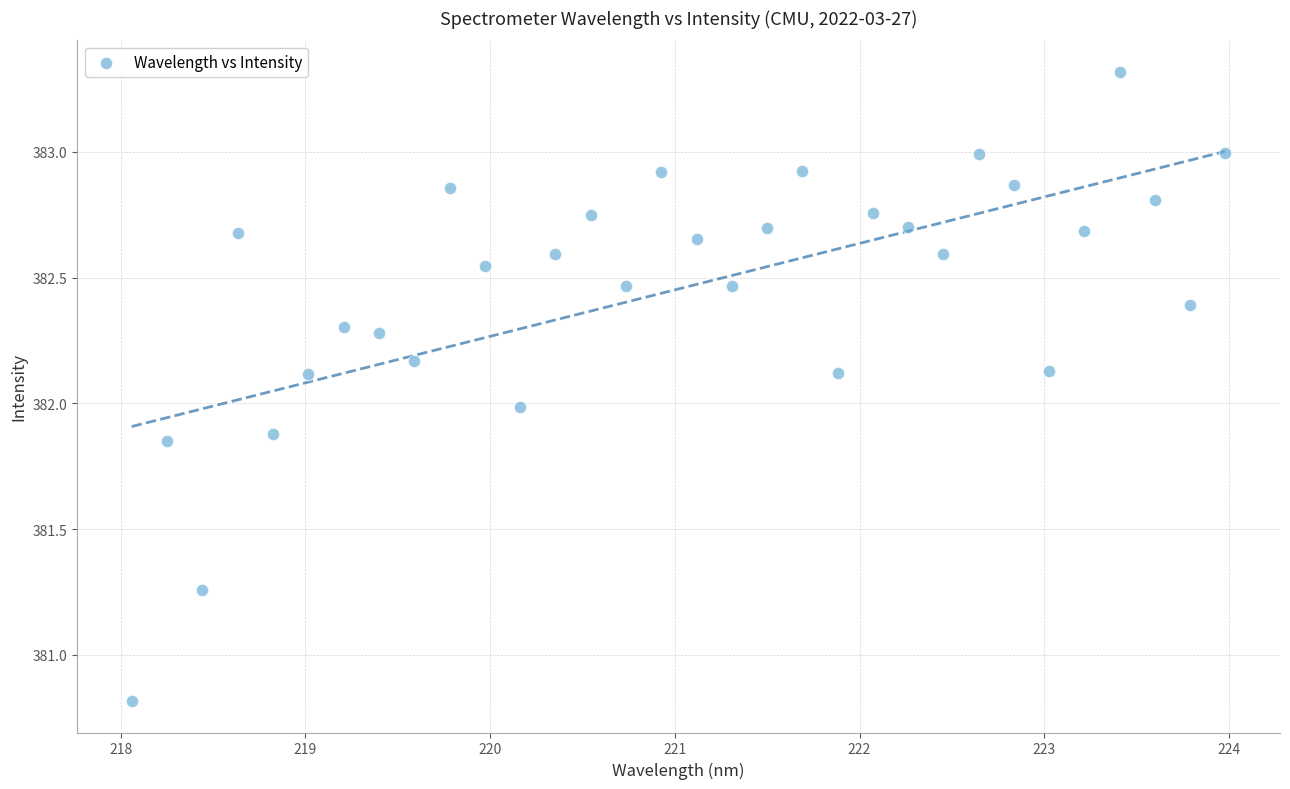

What is the range of Y values (max minus min)?

2.5